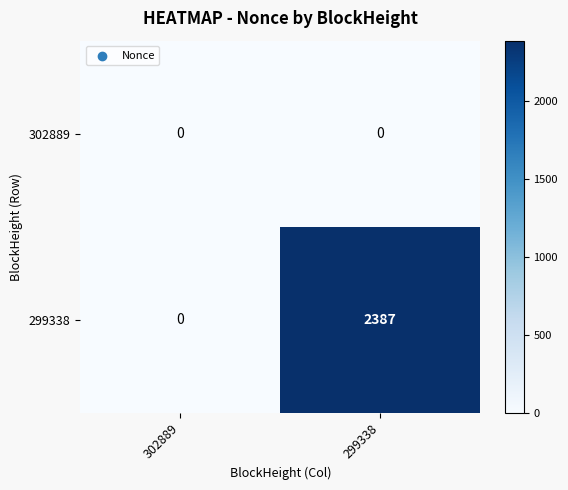

Which series changed the most between 302889 and 299338?

299338